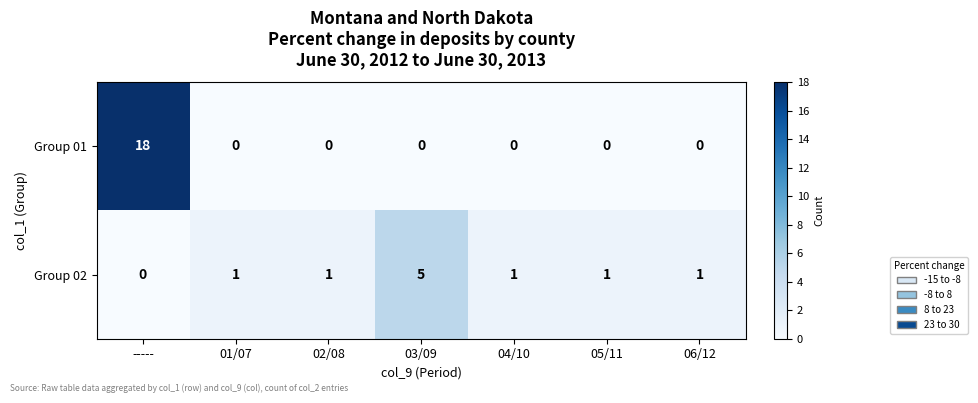

At which category does the chart reach its peak across all series?

-----